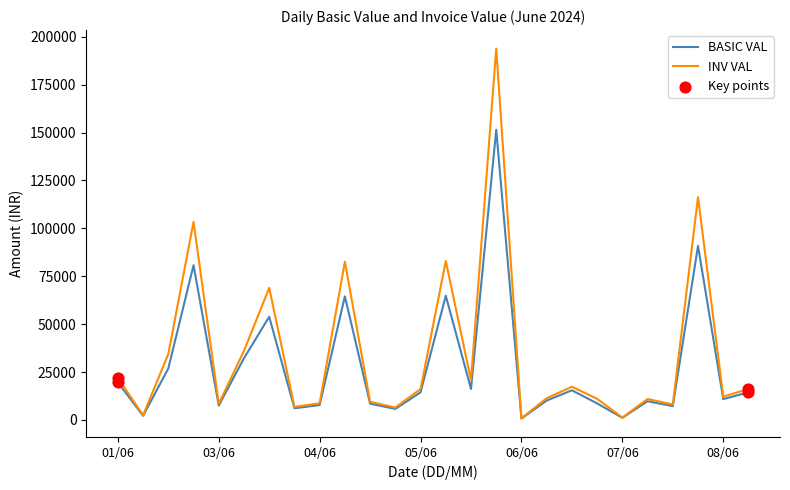

Which series has the widest spread of values?

INV VAL